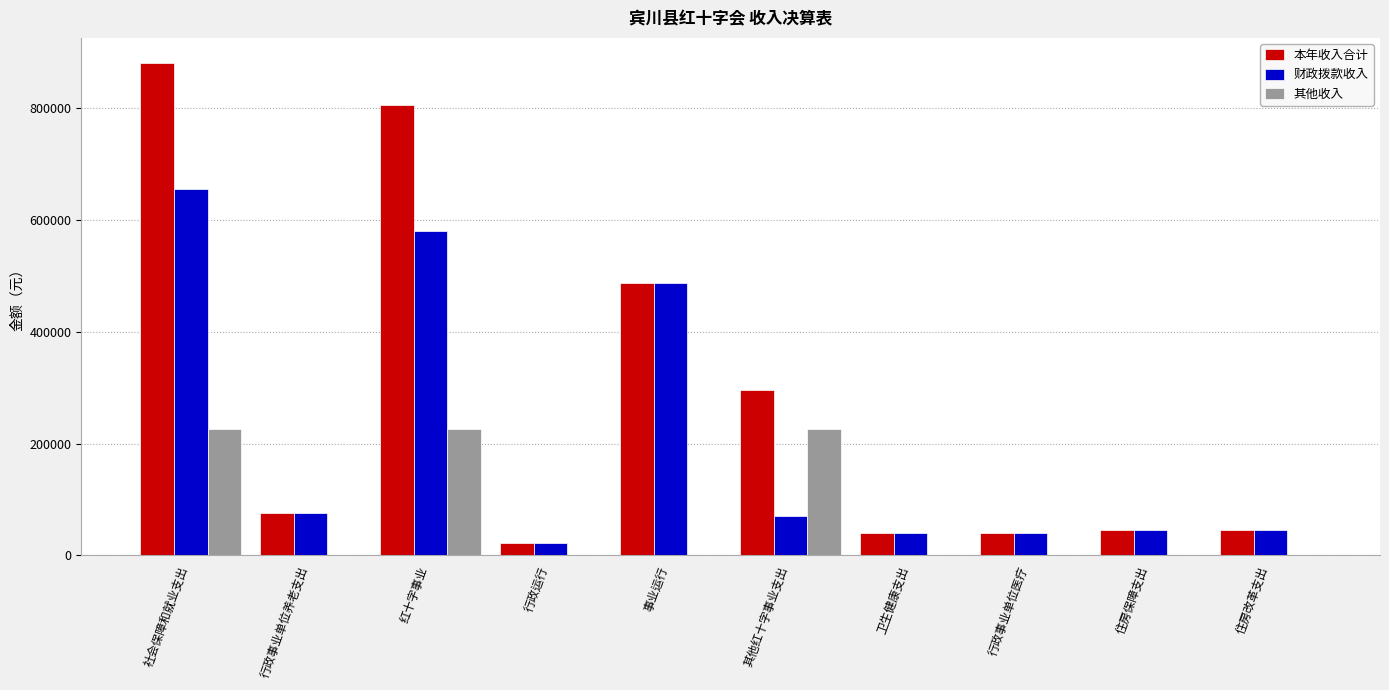

What is the sum of the 本年收入合计 values at 红十字事业 and 住房改革支出?

850217.1